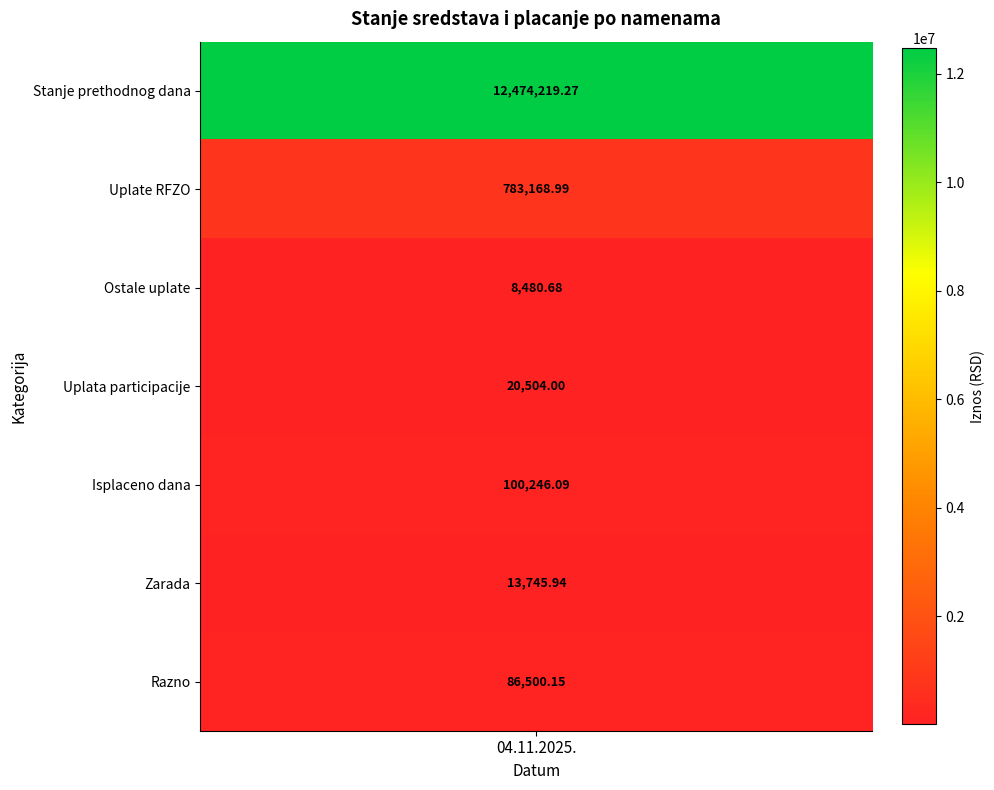

The value of Ostale uplate at 0 is 8480.7. True or false?

True